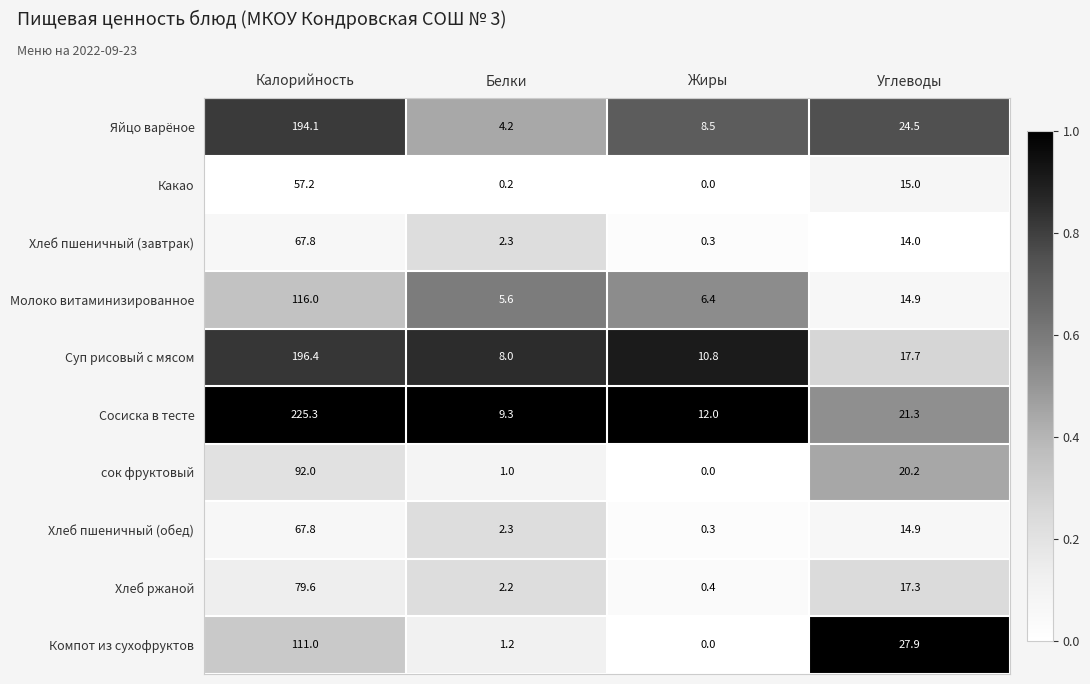

The Какао series shows 25.1 at Углеводы. True or false?

False